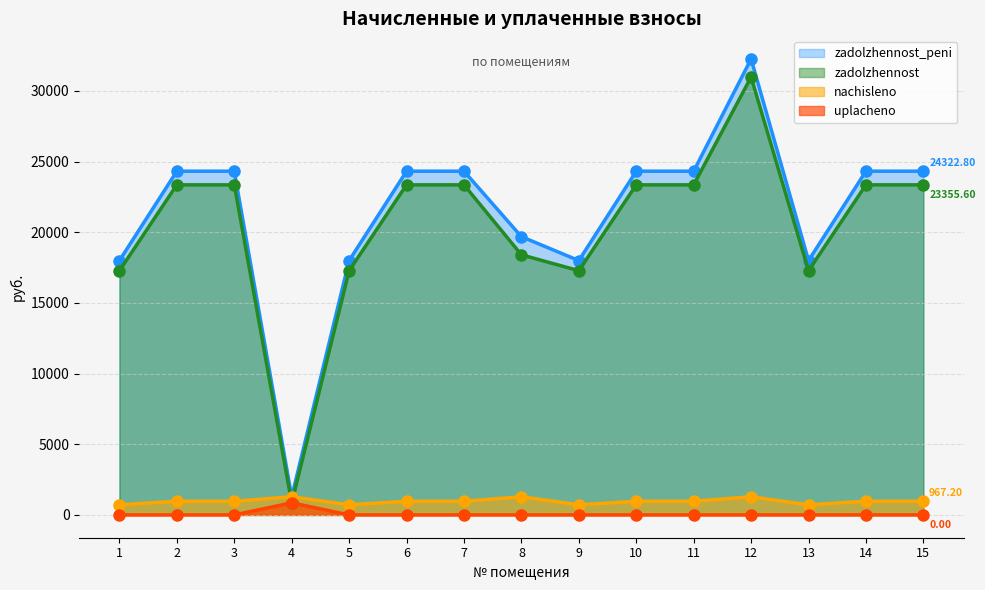

Where is the first local minimum for zadolzhennost_peni?

4